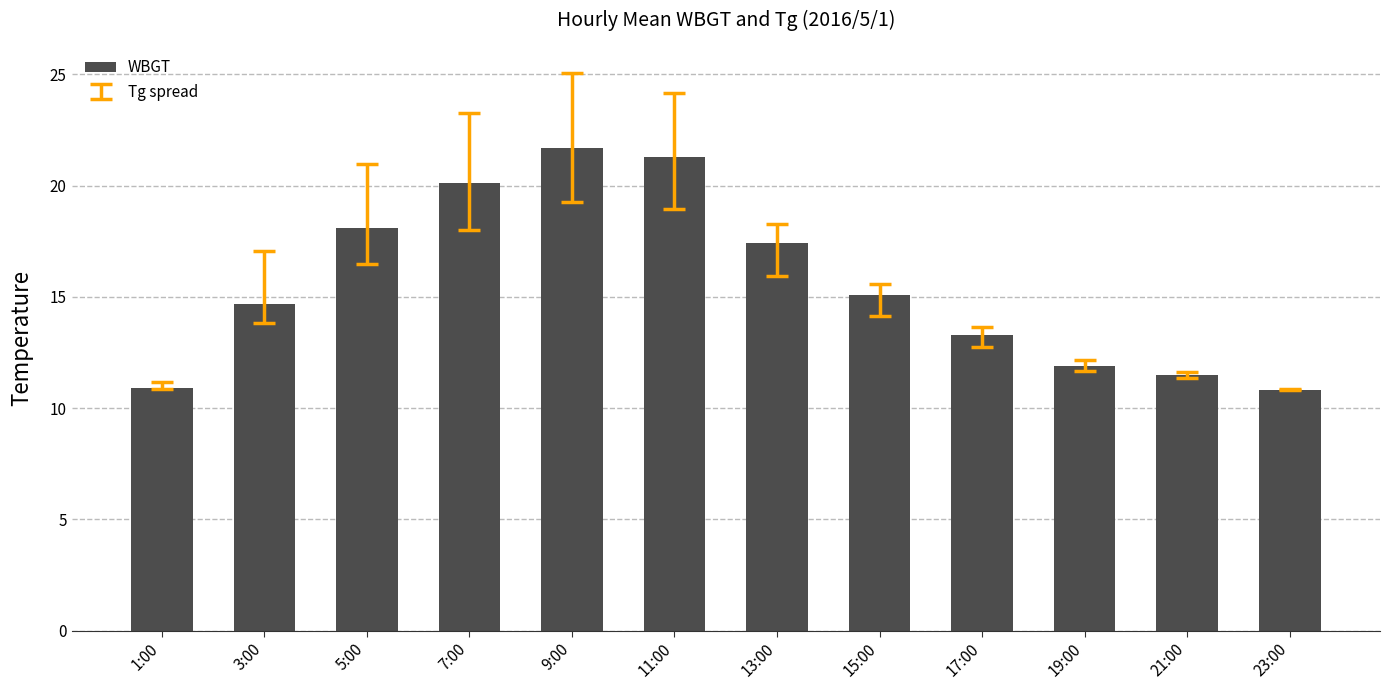

What is the minimum value shown in the chart?

10.8